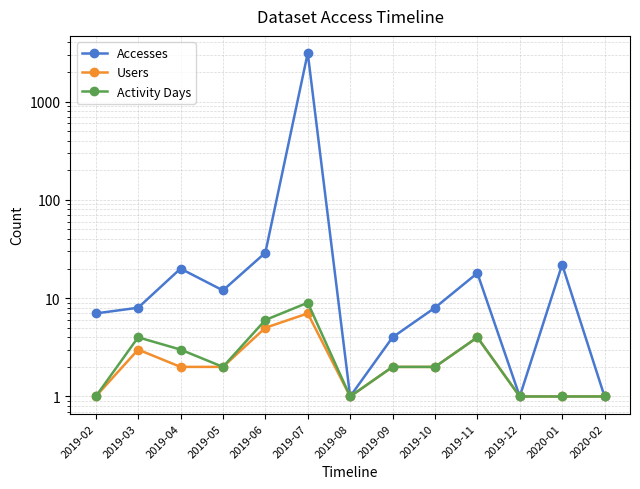

Reading right to left, transcribe all the data shown in this chart.

Accesses: 1	22	1	18	8	4	1	3119	29	12	20	8	7
Users: 1	1	1	4	2	2	1	7	5	2	2	3	1
Activity Days: 1	1	1	4	2	2	1	9	6	2	3	4	1